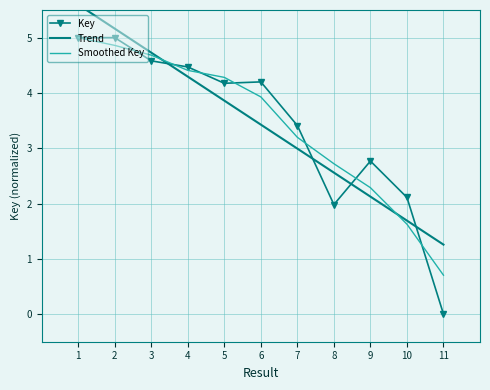

What is the ratio of the value at 8 to the value at 9?

0.7